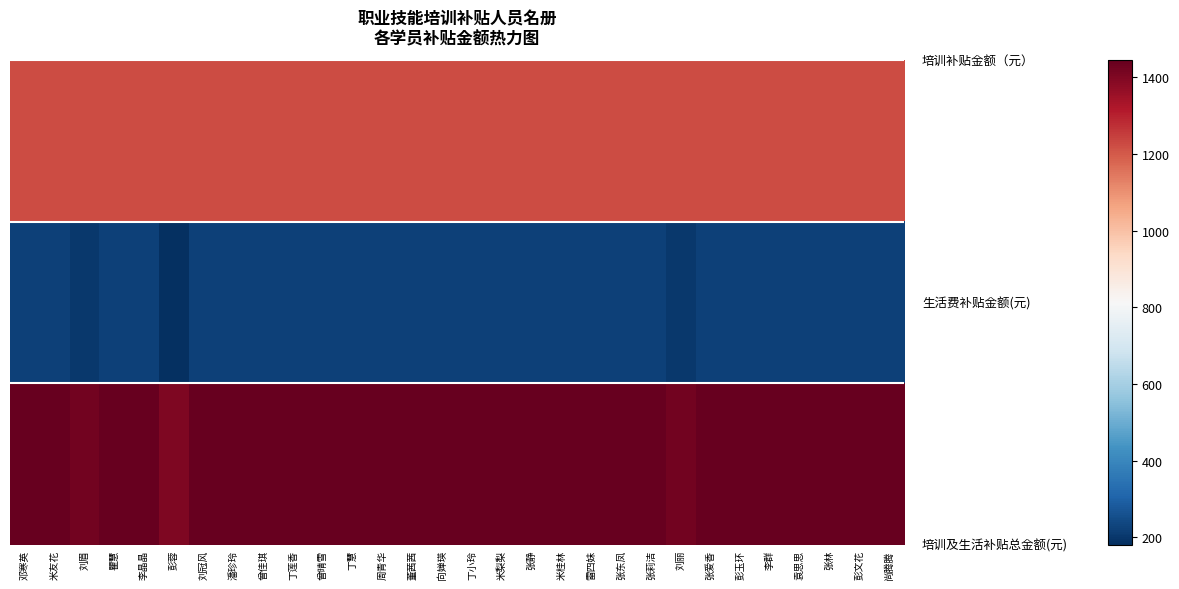

At which category is the sum across all series the highest?

邓寒英